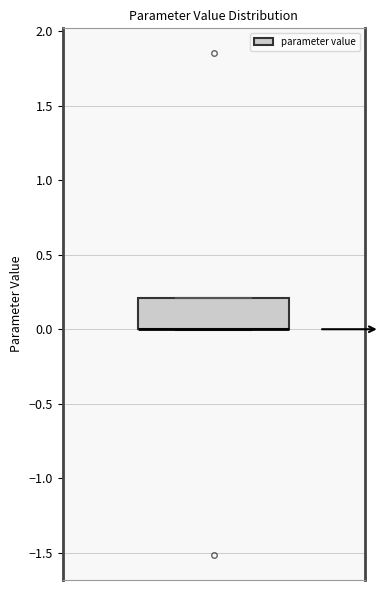

Where is the lower edge of the box on the y-axis? The values are not printed on the chart, so give them approximately, as read against the axis.

0.0